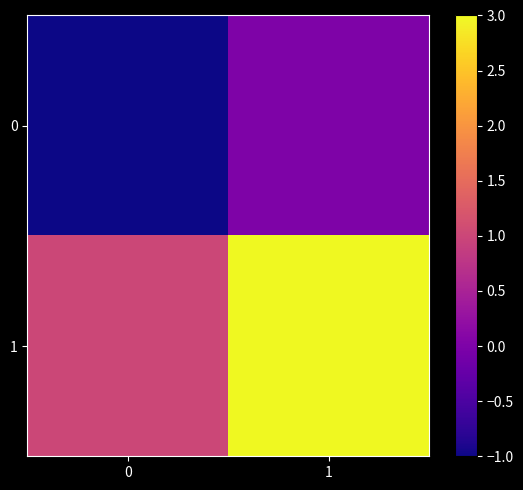

Reading left to right, what are all the values shown in this chart?

0: 0=-1	1=0
1: 0=1	1=3